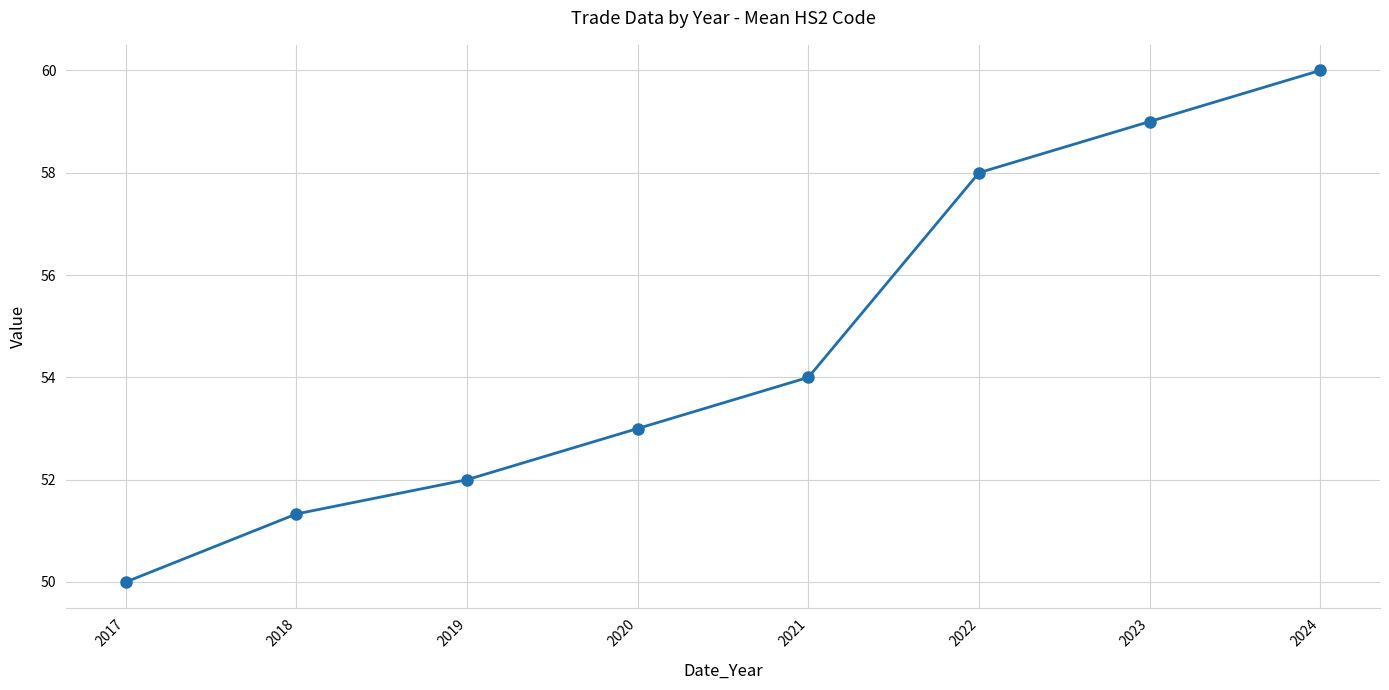

How many distinct data groups are displayed?

1